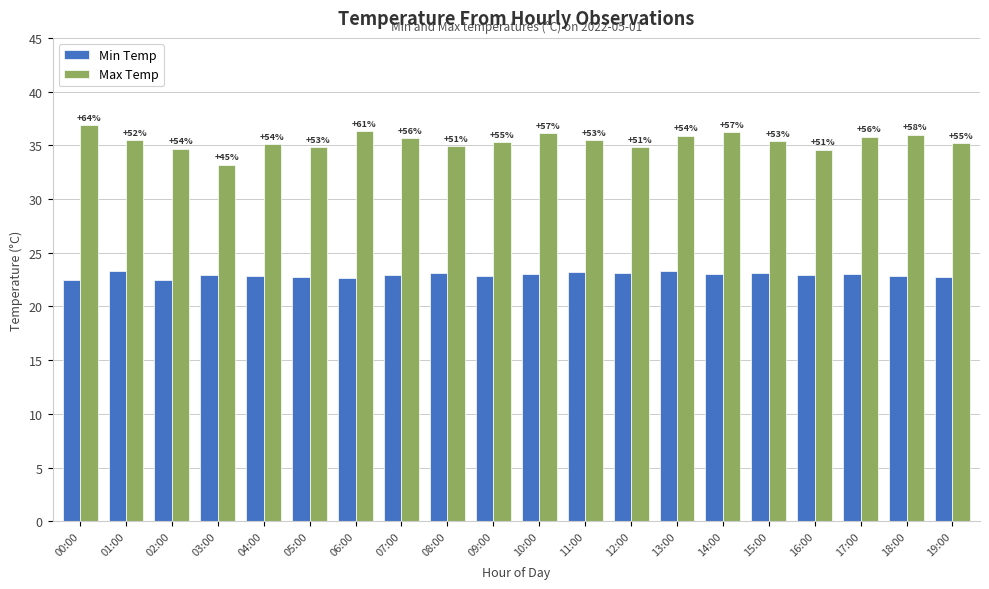

What are all the series names shown in the legend?

Min Temp, Max Temp